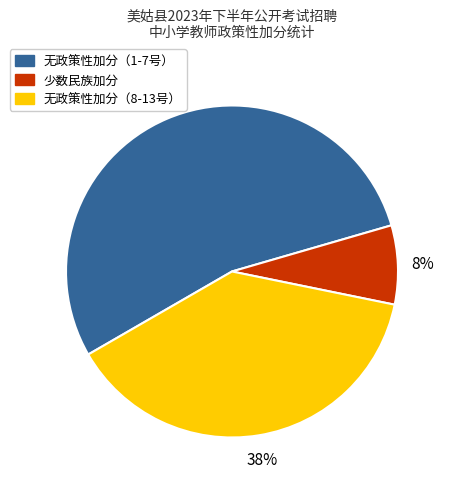

To the nearest percent, what is the difference between the largest and smallest slice percentages?

46%